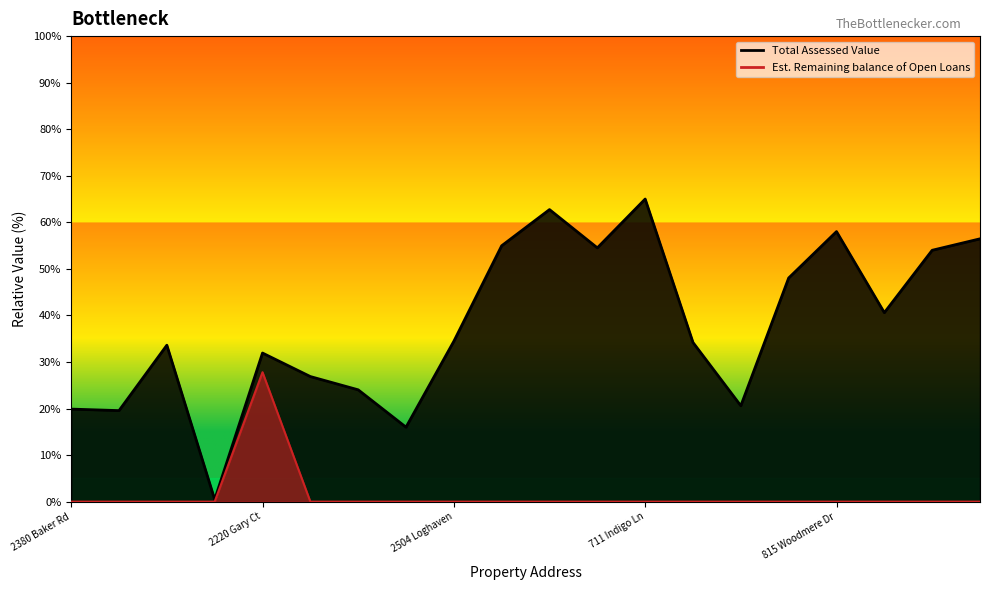

True or false: Est. Remaining balance of Open Loans has a value of 0.0 at 2380 Baker Rd.

True